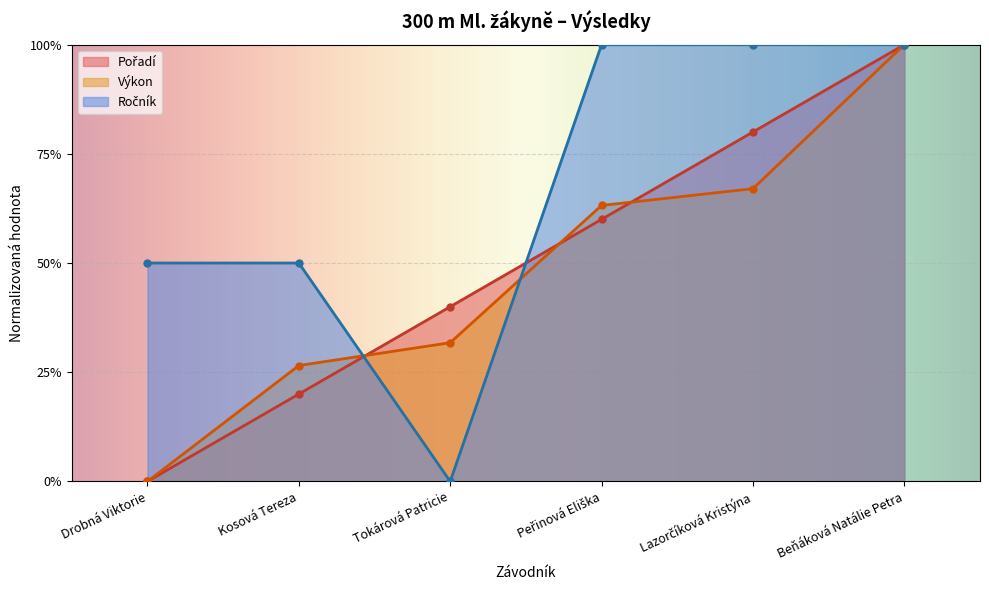

What is the difference between the highest and lowest values at Lazorčíková Kristýna?

0.3